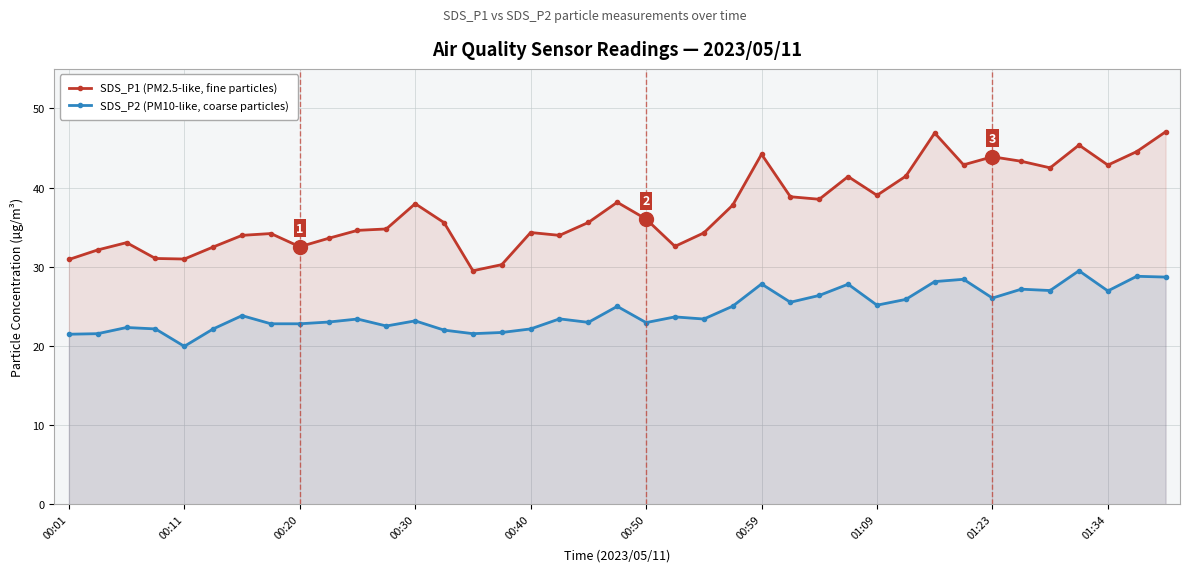

How many lines are shown in the chart?

2